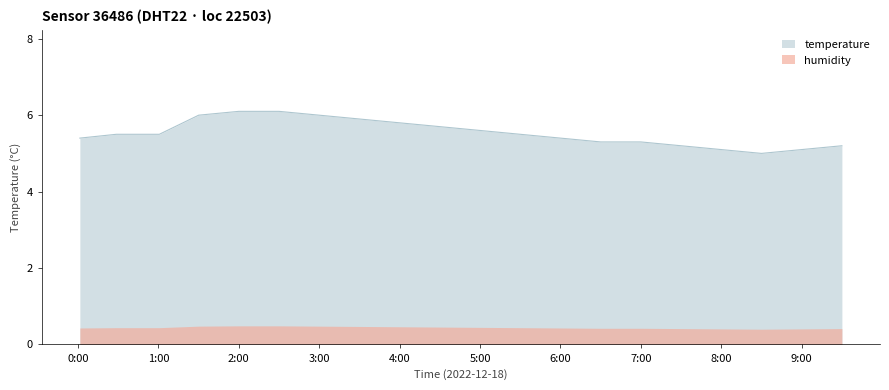

Reading right to left, extract all data points from this chart.

5.2	5.1	5.0	5.1	5.2	5.3	5.3	5.4	5.5	5.6	5.7	5.8	5.9	6.0	6.1	6.1	6.0	5.5	5.5	5.4